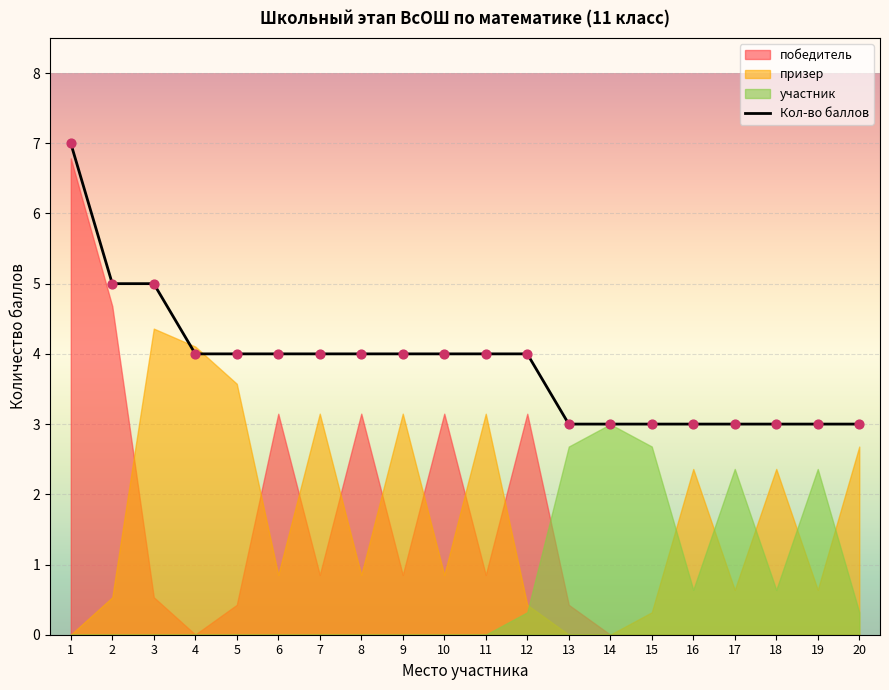

Between 7 and 16, which is larger?

7